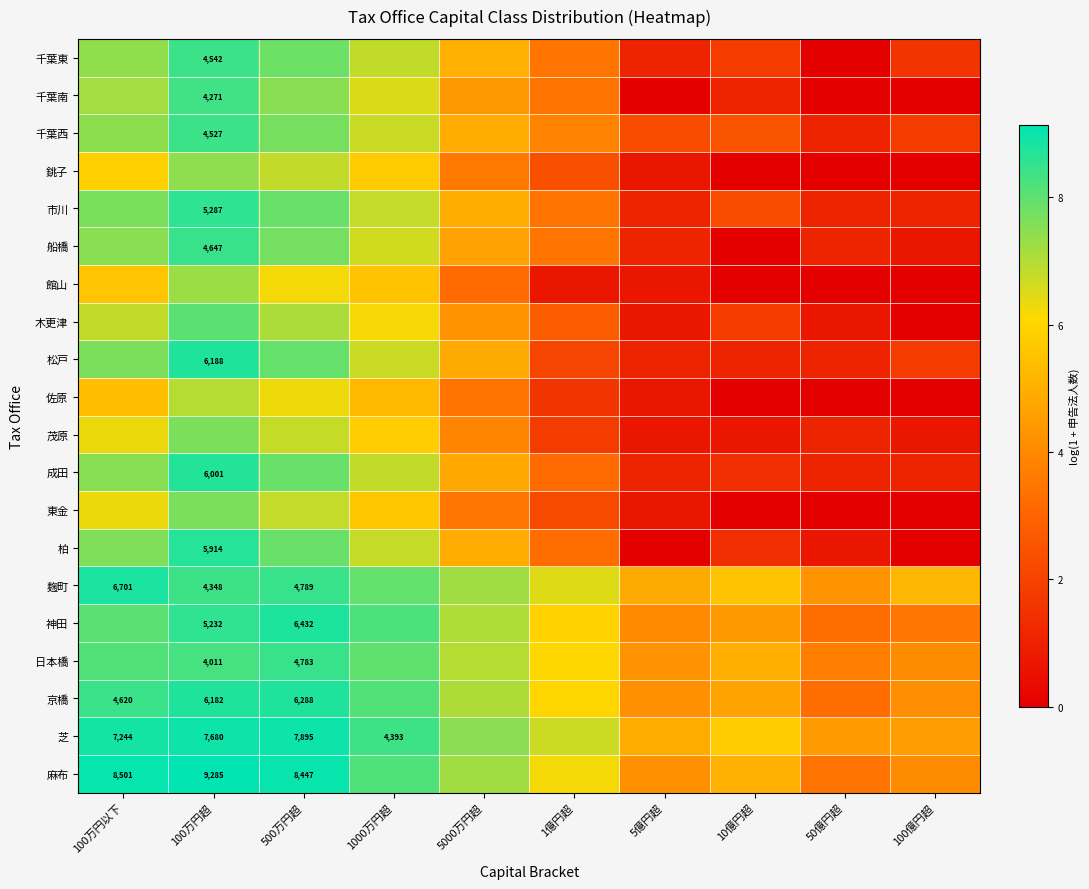

List the labels in order of 市川 value, largest first.

100万円超, 500万円超, 100万円以下, 1000万円超, 5000万円超, 1億円超, 10億円超, 5億円超, 50億円超, 100億円超